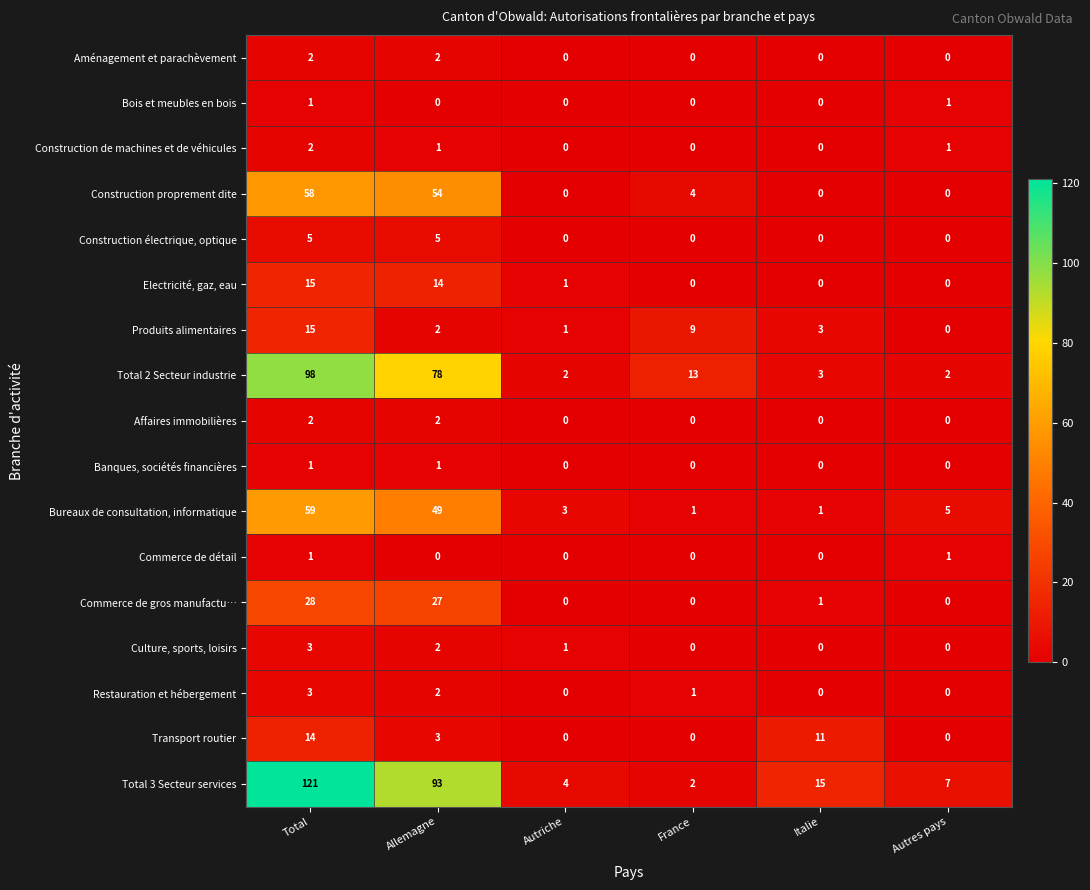

Which label corresponds to the largest value in the chart?

Total